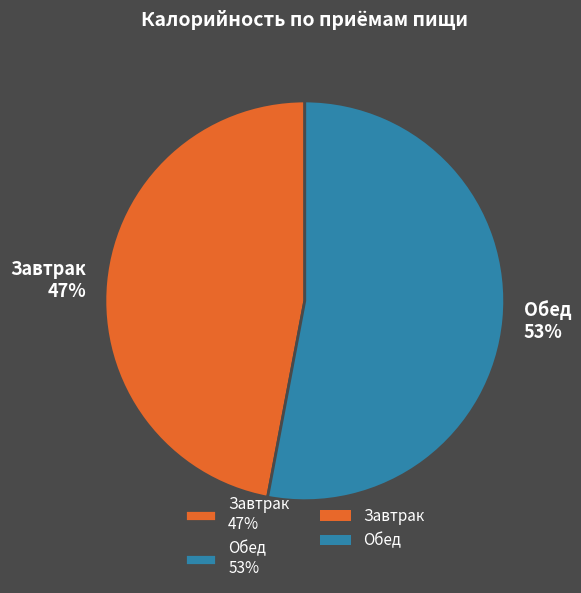

Between Обед and Завтрак, which is larger?

Обед